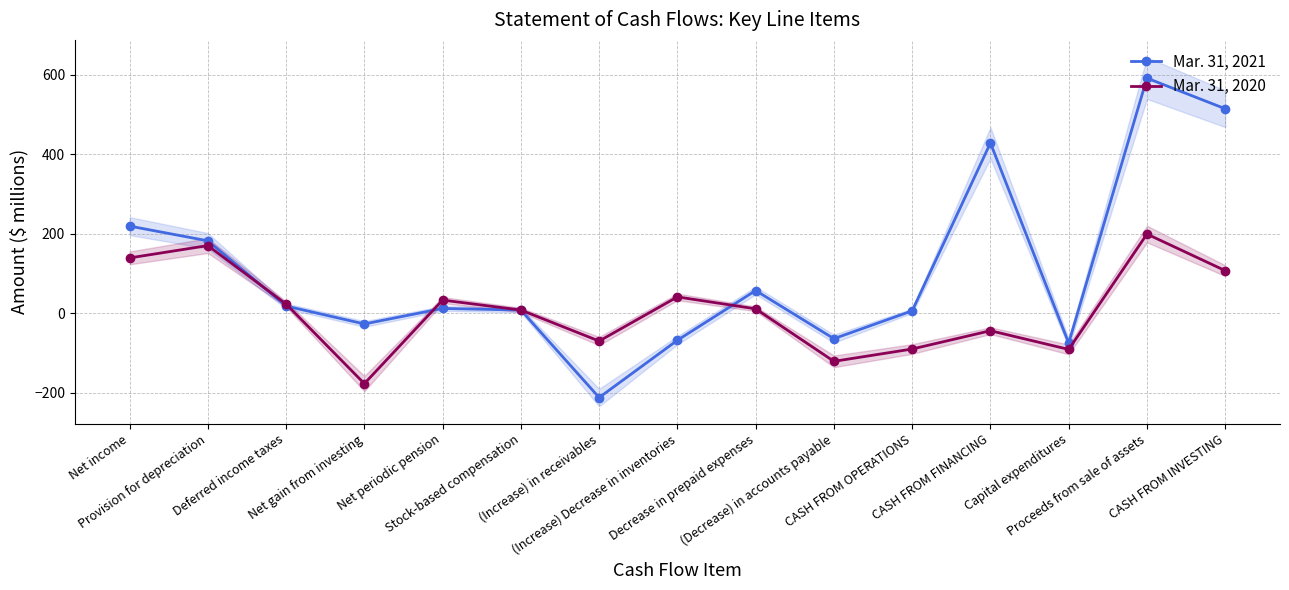

The value of Mar. 31, 2021 at Decrease in prepaid expenses is 12. True or false?

False